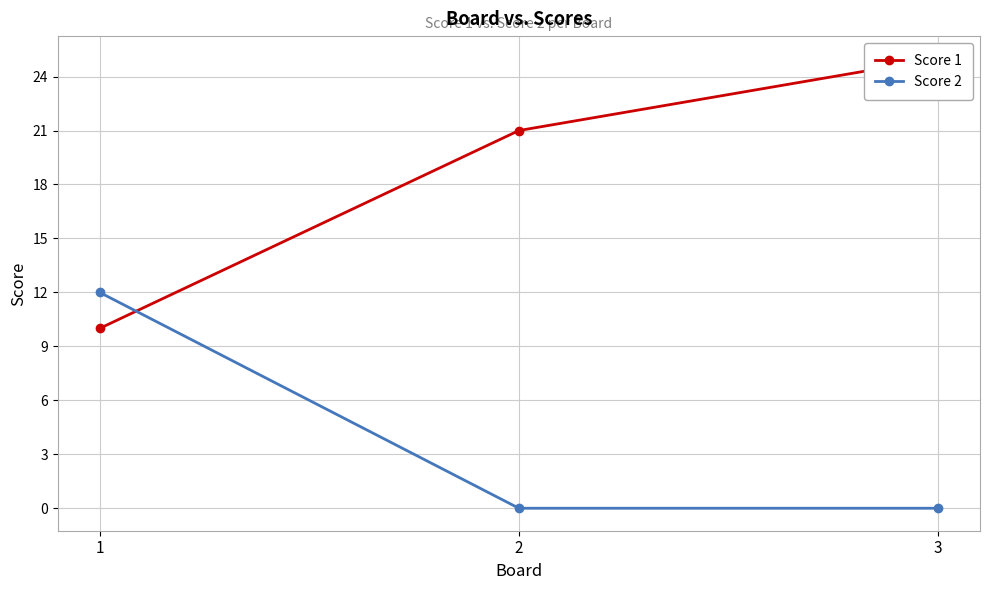

Reading left to right, list all the values displayed in this chart.

Score 1: 10	21	25
Score 2: 12	0	0